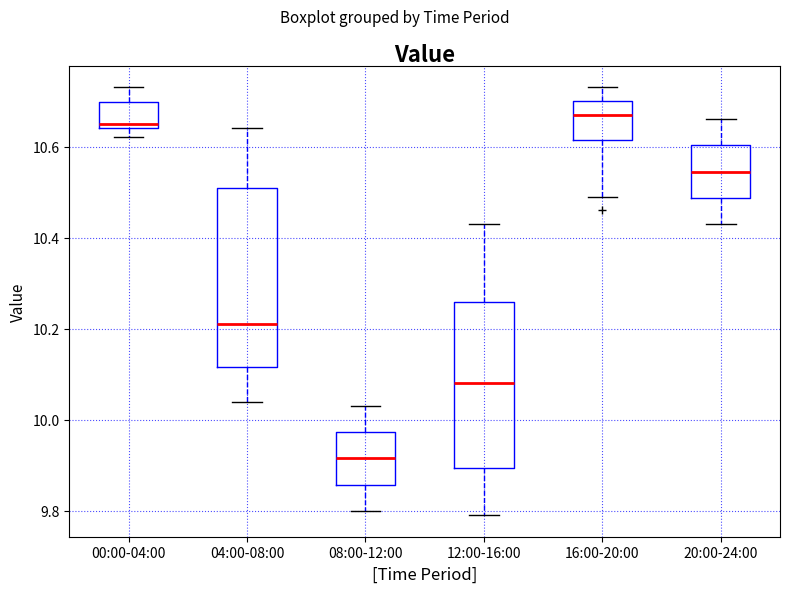

Which box has the lowest median line?

08:00-12:00